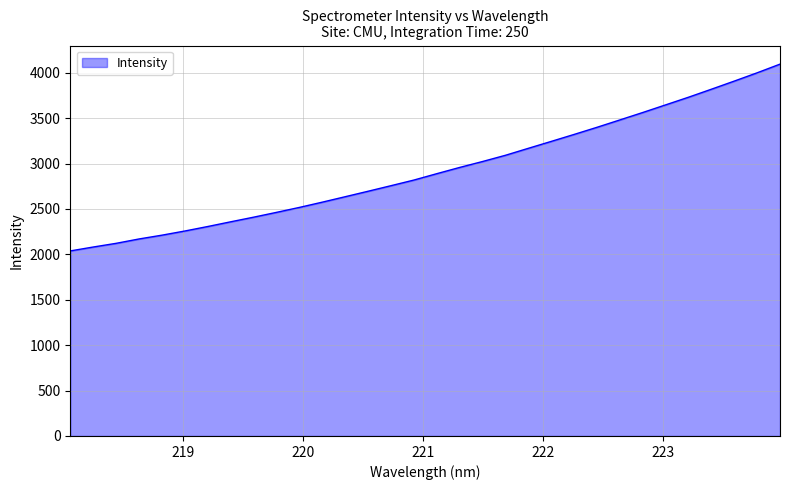

What is the minimum value shown in the chart?

2037.5